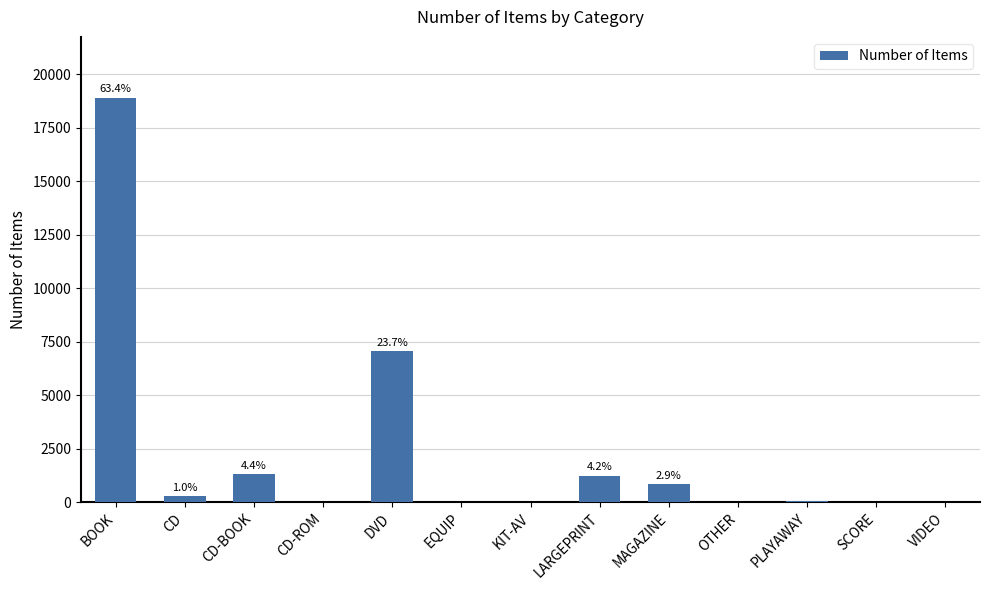

Is it true that the value at BOOK is 8779?

False